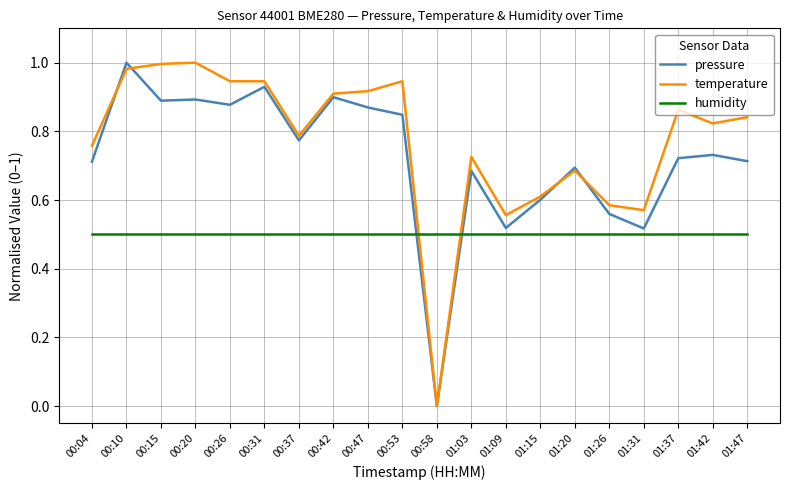

At which label is pressure closest to 0?

00:58